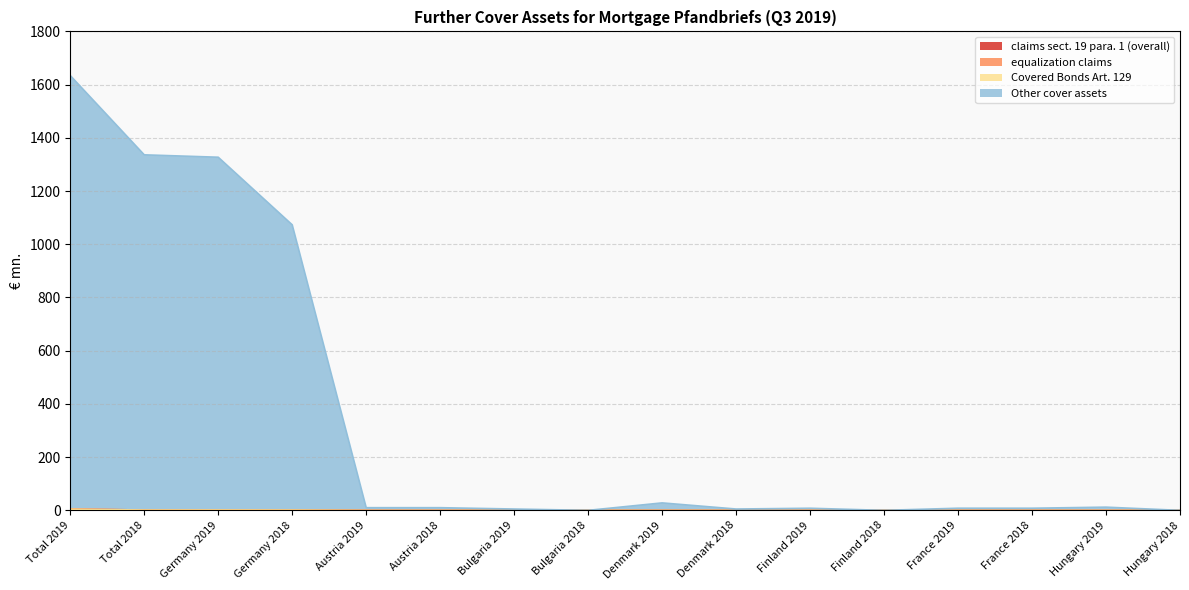

What is the difference between the claims sect. 19 para. 1 (overall) values at Total 2019 and France 2019?

4.4